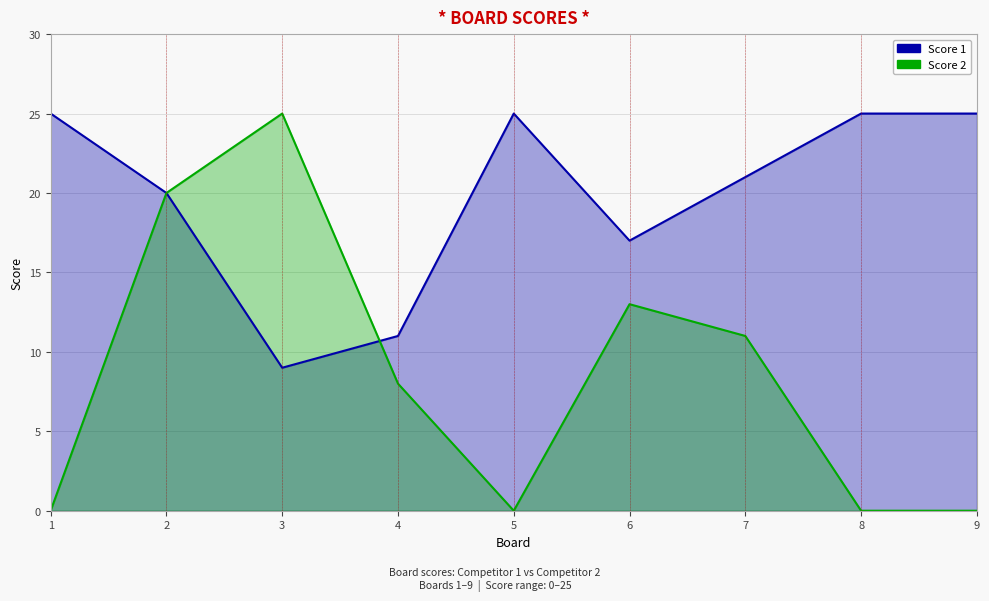

What is the value of the Score 2 point at the 4th from the left?

8